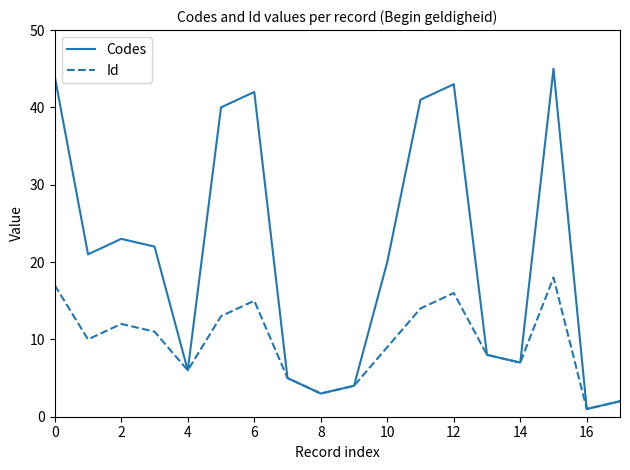

List the series in order of their peak value, highest first.

Codes, Id